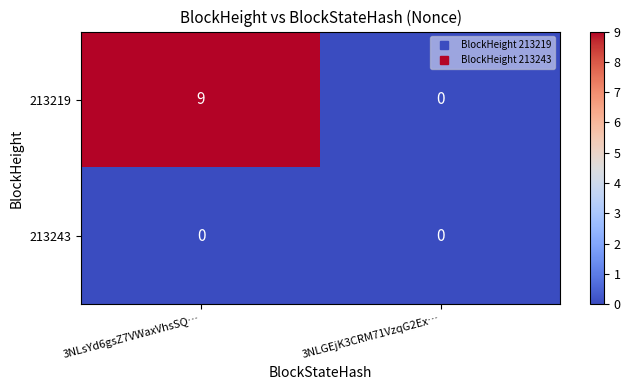

Reading left to right, extract all data points from this chart.

213219: 3NLsYd6gsZ7VWaxVhsSQ…=9	3NLGEjK3CRM71VzqG2Ex…=0
213243: 3NLsYd6gsZ7VWaxVhsSQ…=0	3NLGEjK3CRM71VzqG2Ex…=0